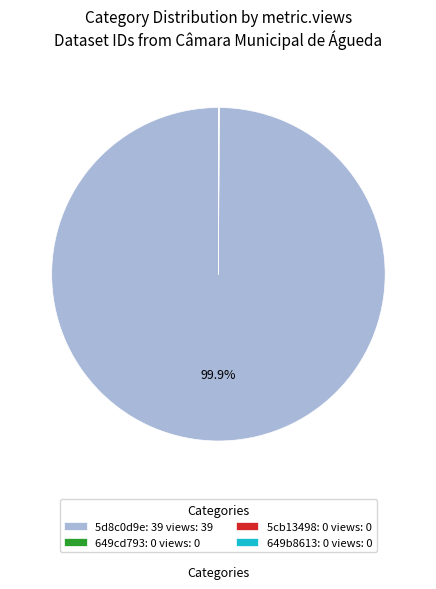

Is there any slice that represents more than half of the pie?

Yes